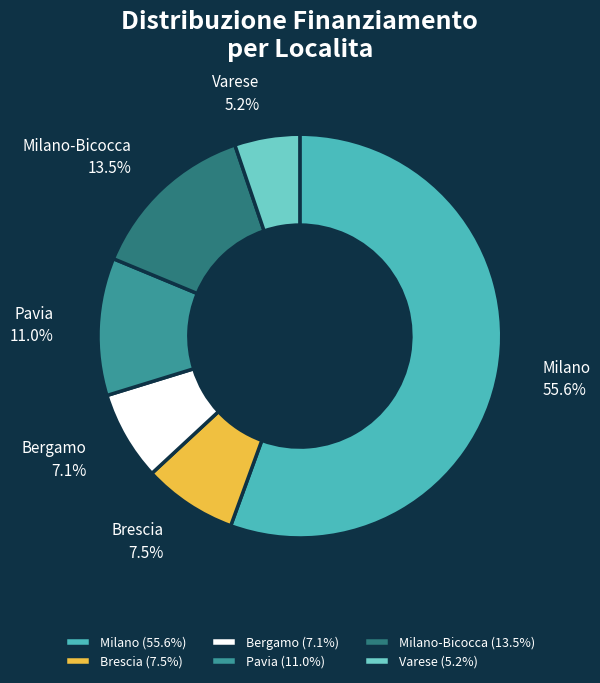

Is there any slice that represents more than half of the pie?

Yes